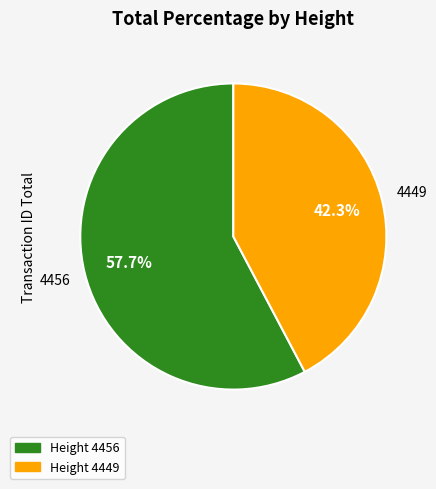

Count the number of slices in the pie.

2